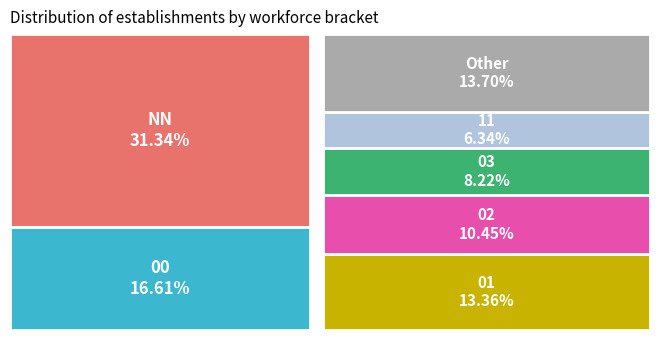

Does 41 represent more than half of the total?

No